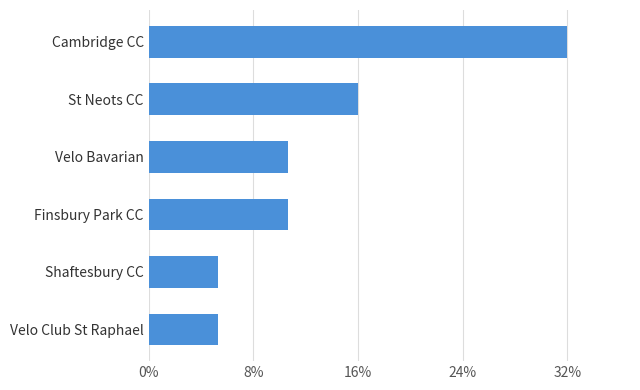

Are the bars horizontal?

Yes